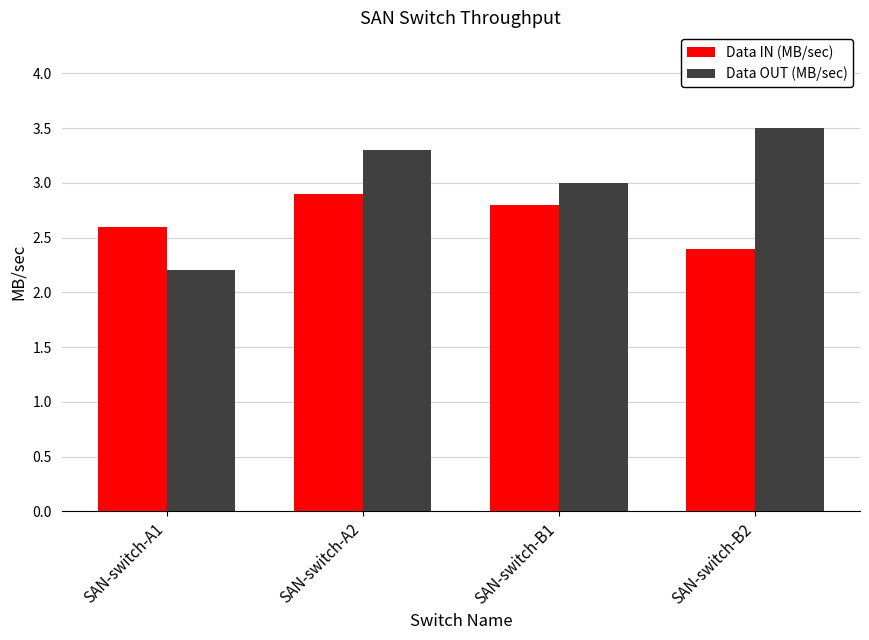

What are all the series names shown in the legend?

Data IN (MB/sec), Data OUT (MB/sec)